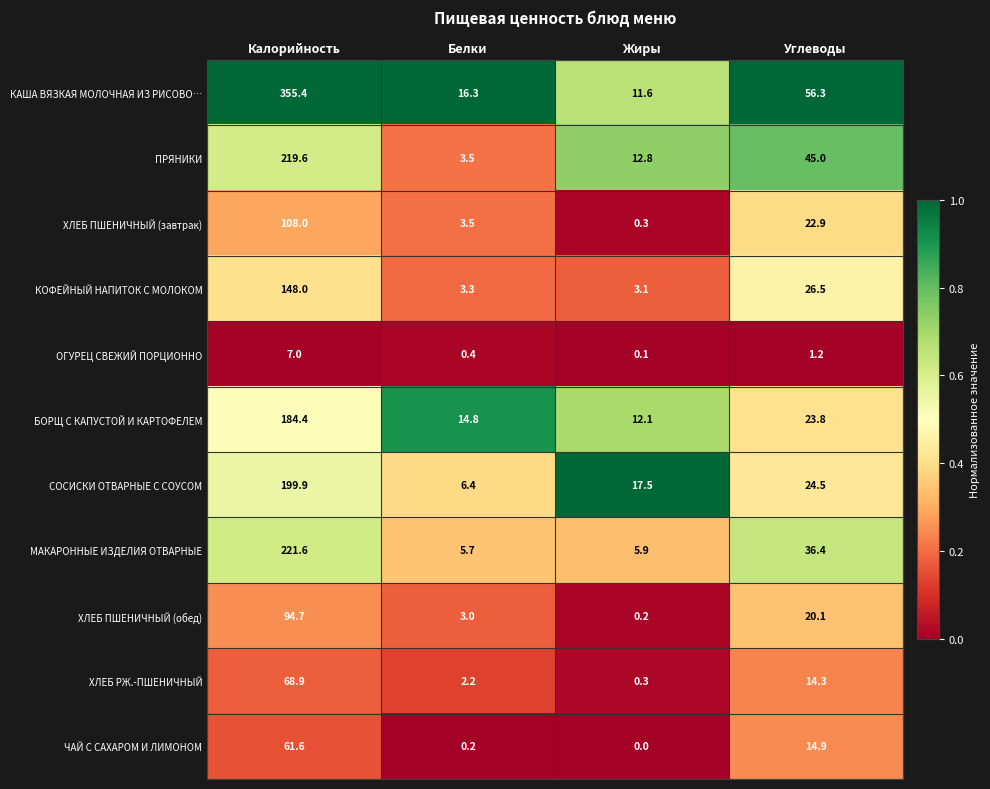

What value does the СОСИСКИ ОТВАРНЫЕ С СОУСОМ series have at Белки?

6.4